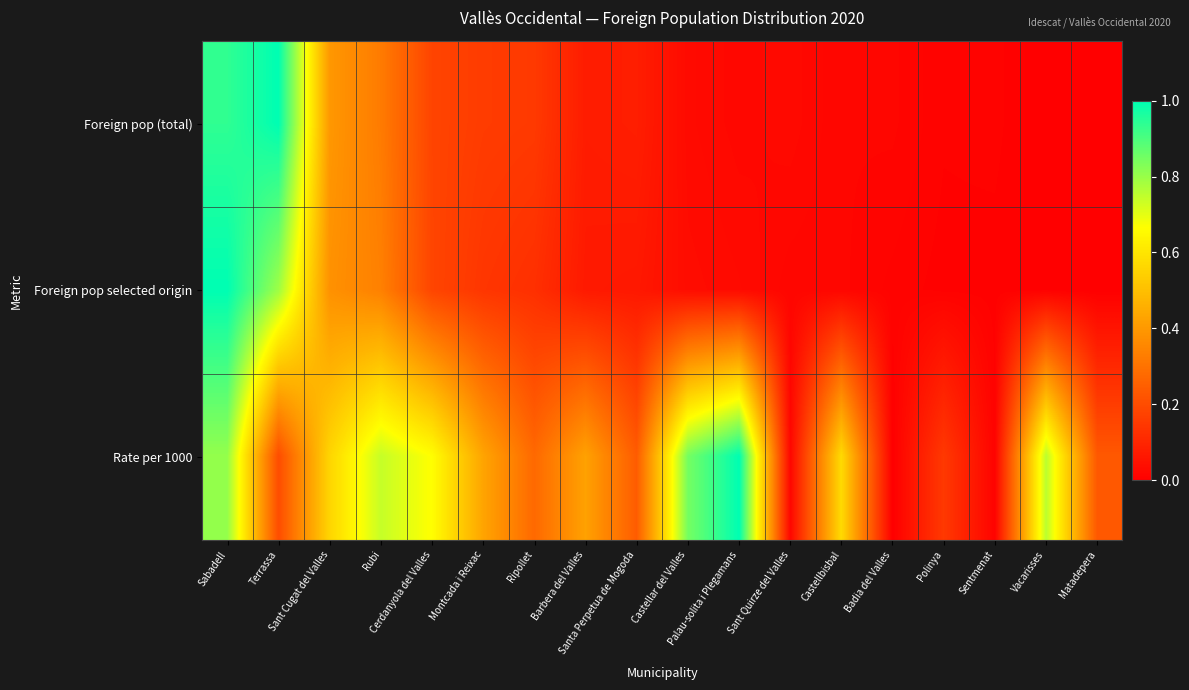

What is the total value across all series at Vacarisses?

0.8